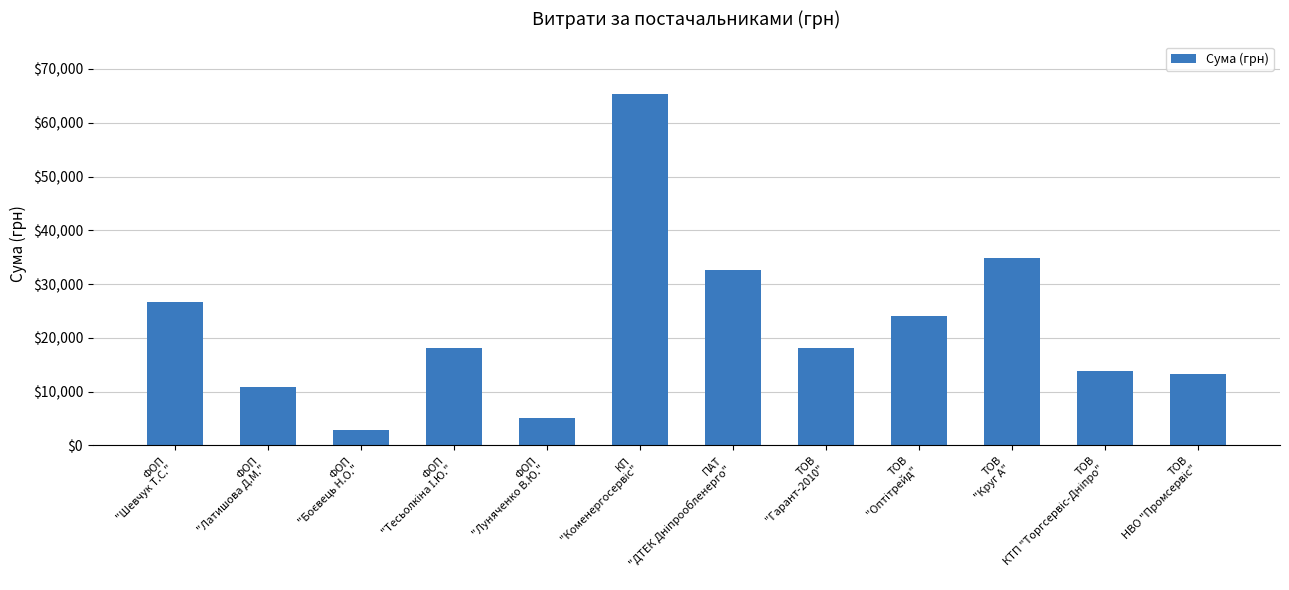

What is the average value?

22161.2